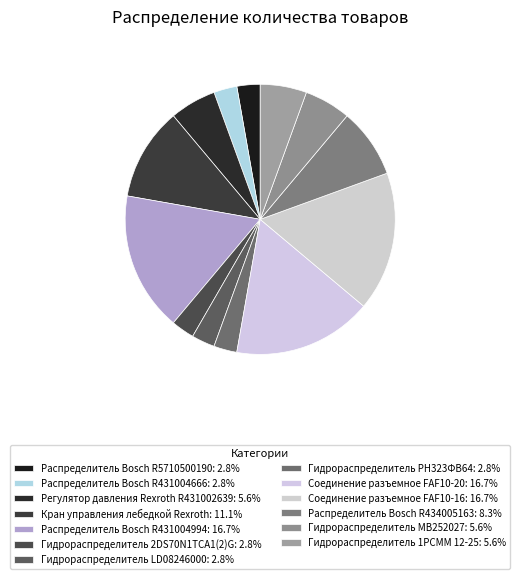

How many segments does this pie chart have?

13